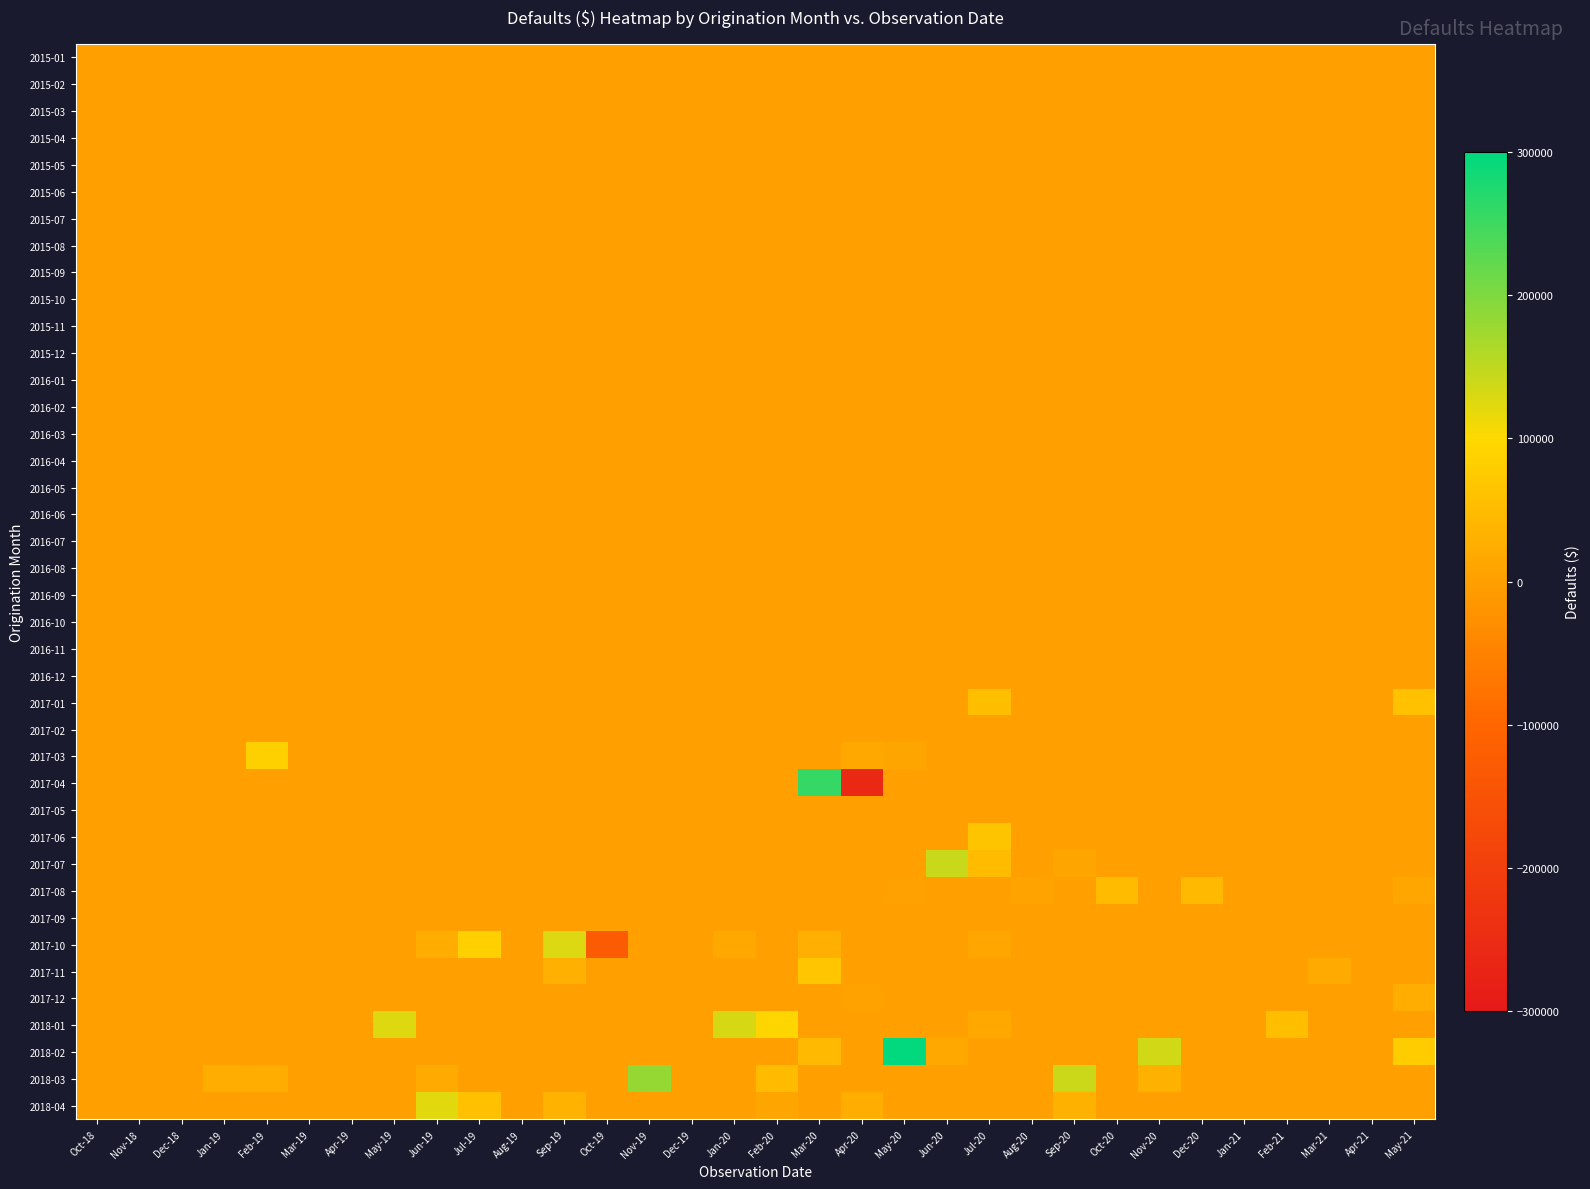

At Mar-20, list the series in order from smallest to largest.

2015-01, 2015-02, 2015-03, 2015-04, 2015-05, 2015-06, 2015-07, 2015-08, 2015-09, 2015-10, 2015-11, 2015-12, 2016-01, 2016-02, 2016-03, 2016-04, 2016-05, 2016-06, 2016-07, 2016-08, 2016-09, 2016-10, 2016-11, 2016-12, 2017-01, 2017-02, 2017-03, 2017-05, 2017-06, 2017-07, 2017-08, 2017-09, 2017-12, 2018-01, 2018-03, 2018-04, 2017-10, 2018-02, 2017-11, 2017-04